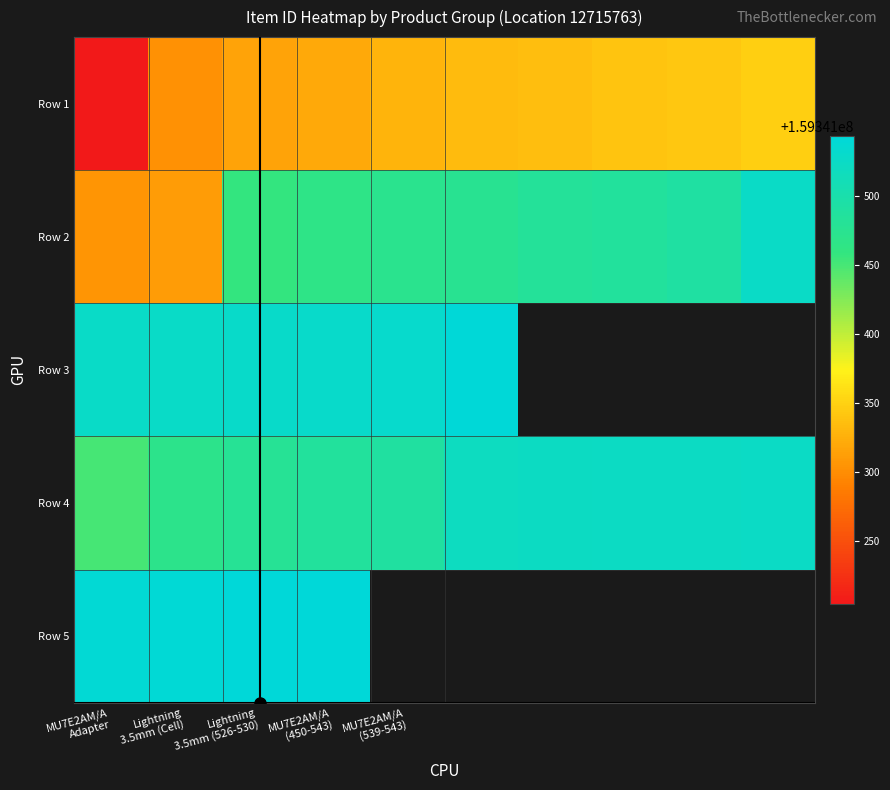

Which category has the lowest value in the Row 4 series?

MU7E2AM/A Adapter